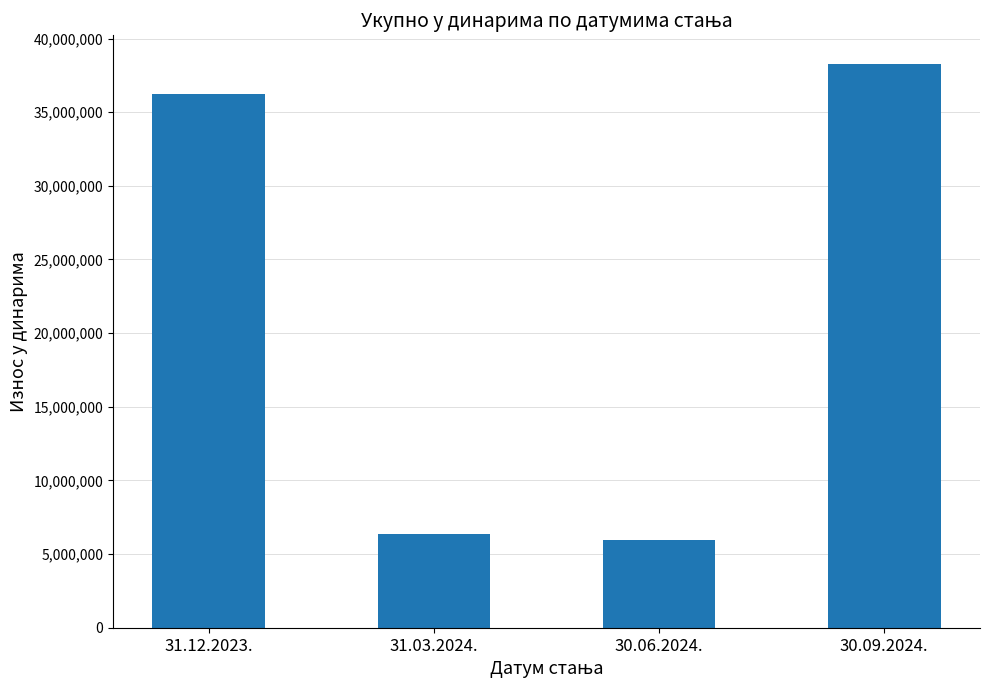

List the labels in order of value, largest first.

30.09.2024., 31.12.2023., 31.03.2024., 30.06.2024.